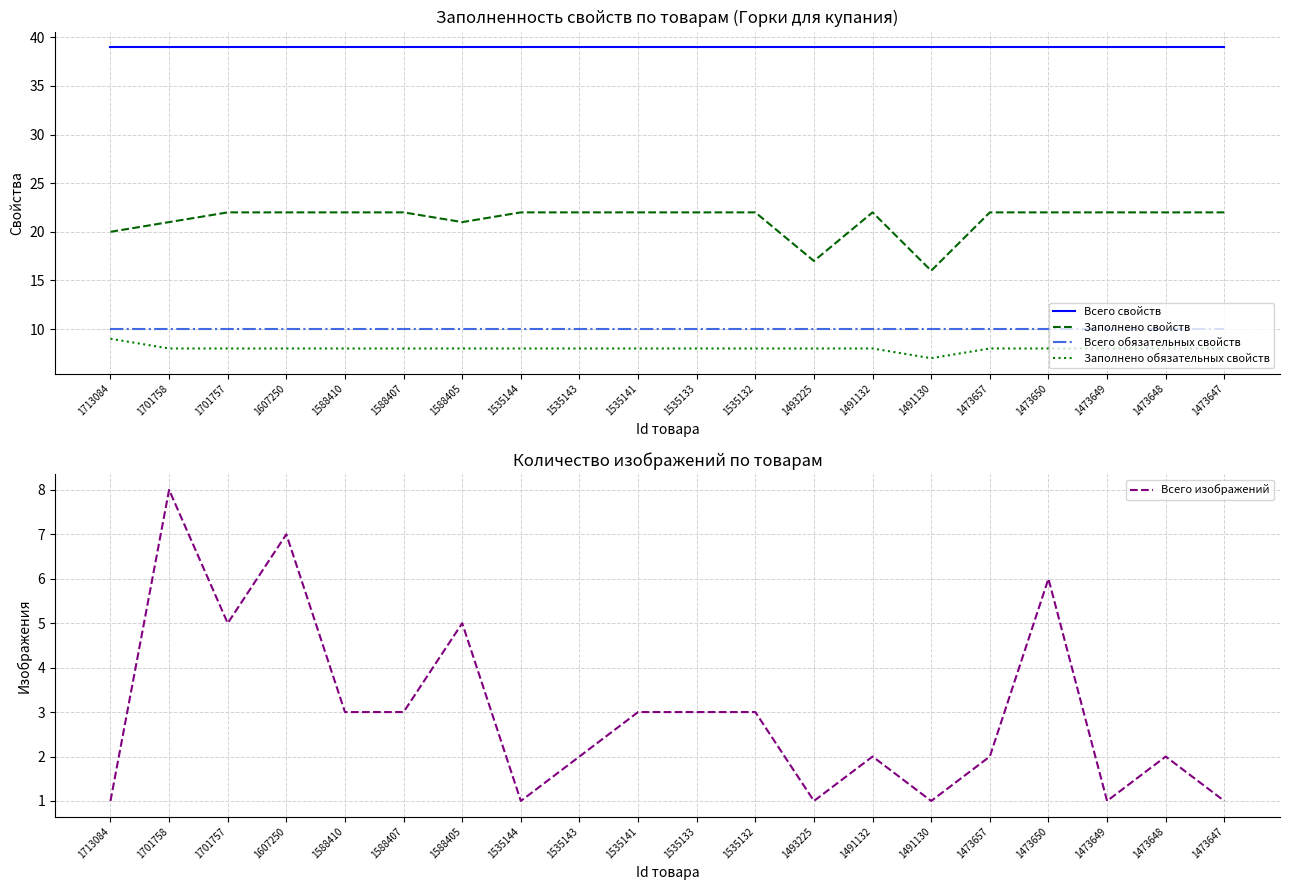

What is the smallest value displayed?

1